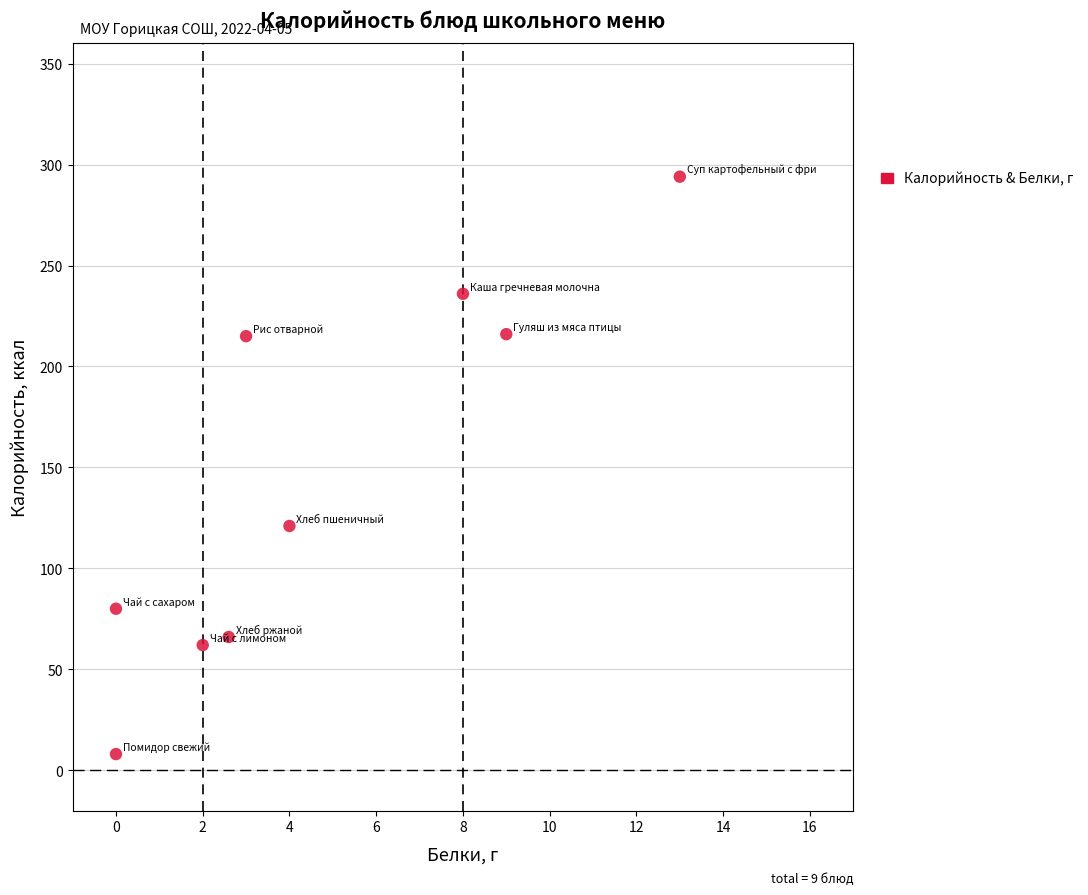

What Y value in the scatter plot is closest to 151?

121